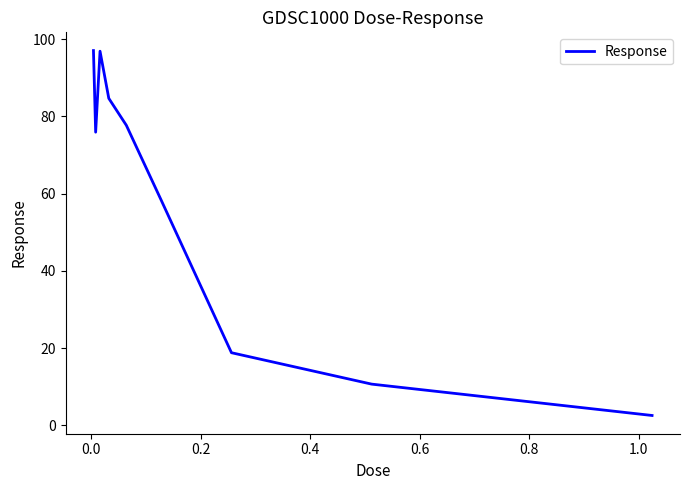

What is the maximum value shown in the chart?

97.0